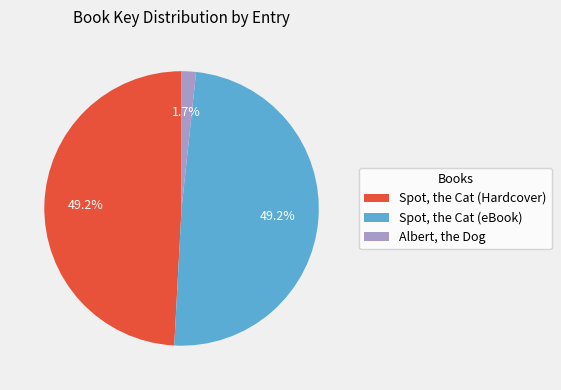

Count the number of slices in the pie.

3